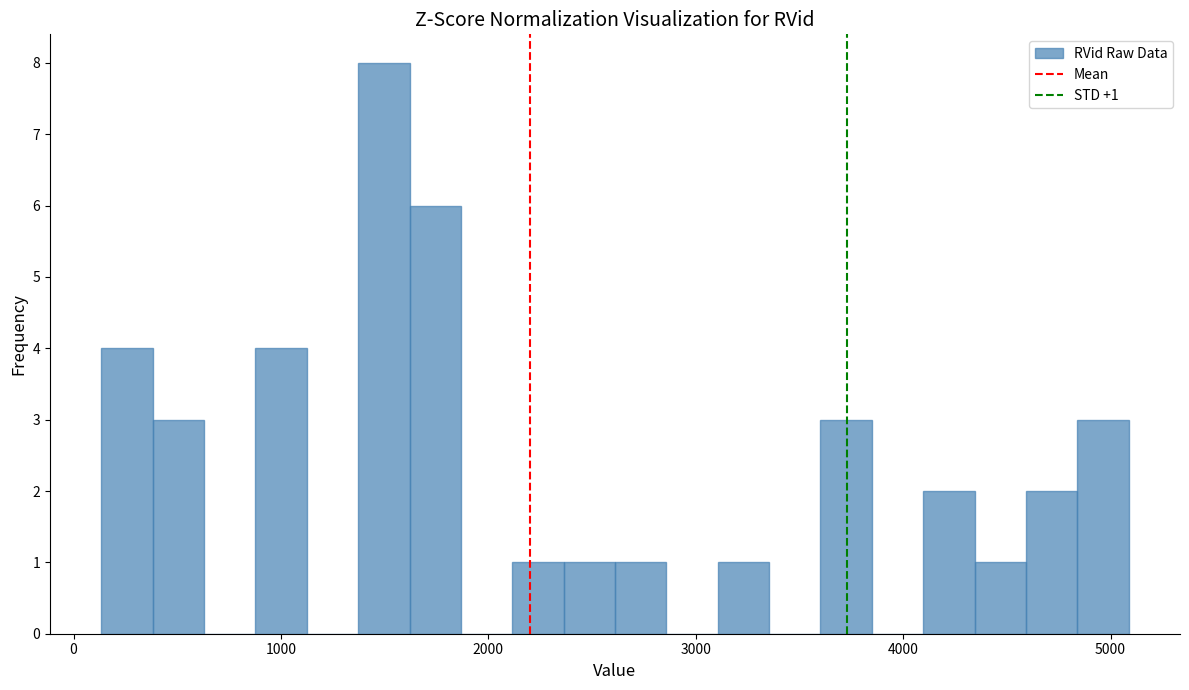

Around what value on the x-axis is the tallest bar? Give the approximate position of its centre, as read against the axis.

1500